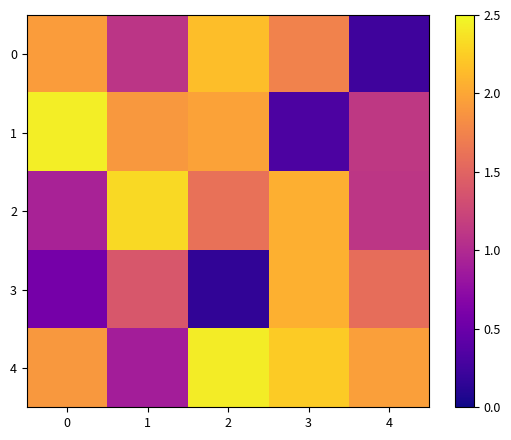

Reading right to left, transcribe all the data shown in this chart.

0: 4=0.2	3=1.7	2=2.1	1=1.1	0=1.9
1: 4=1.1	3=0.3	2=2.0	1=1.9	0=2.4
2: 4=1.1	3=2.1	2=1.6	1=2.3	0=0.9
3: 4=1.6	3=2.1	2=0.2	1=1.4	0=0.6
4: 4=1.9	3=2.2	2=2.4	1=0.9	0=1.9